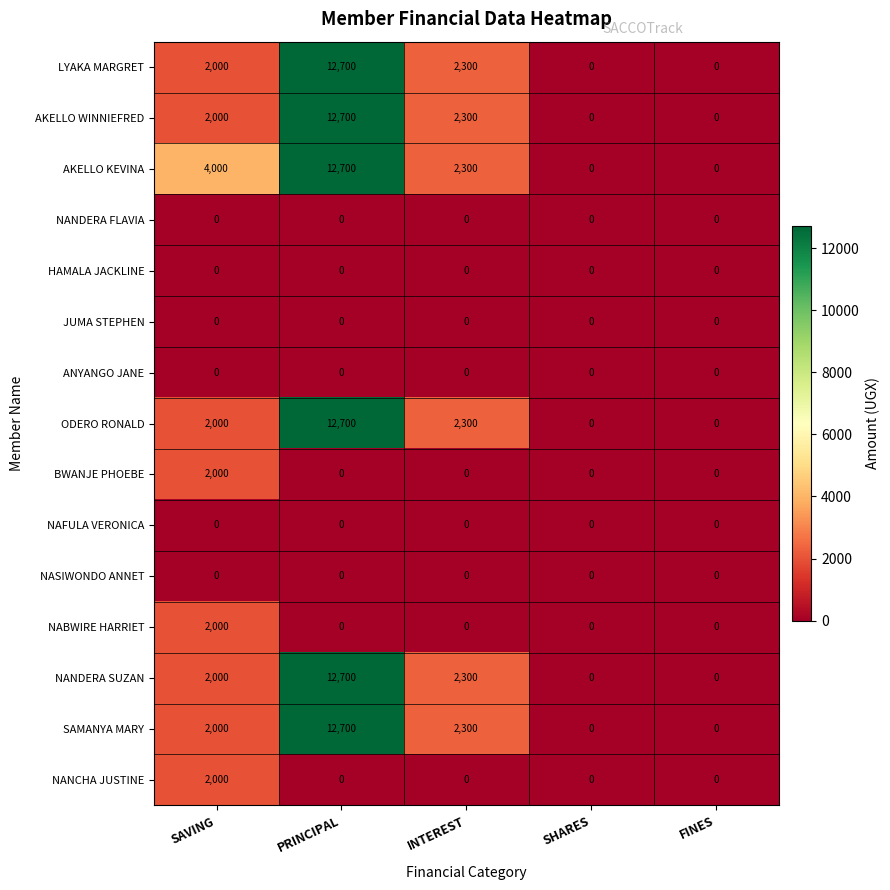

How many data points in AKELLO WINNIEFRED are less than 2000?

2